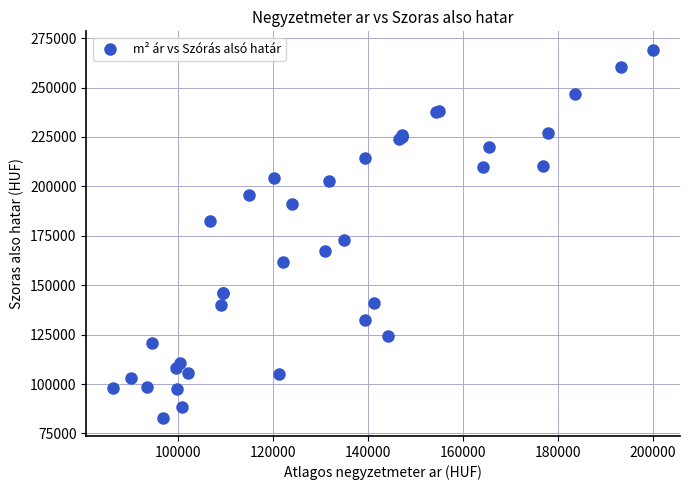

What Y value in the scatter plot is closest to 176089?

172801